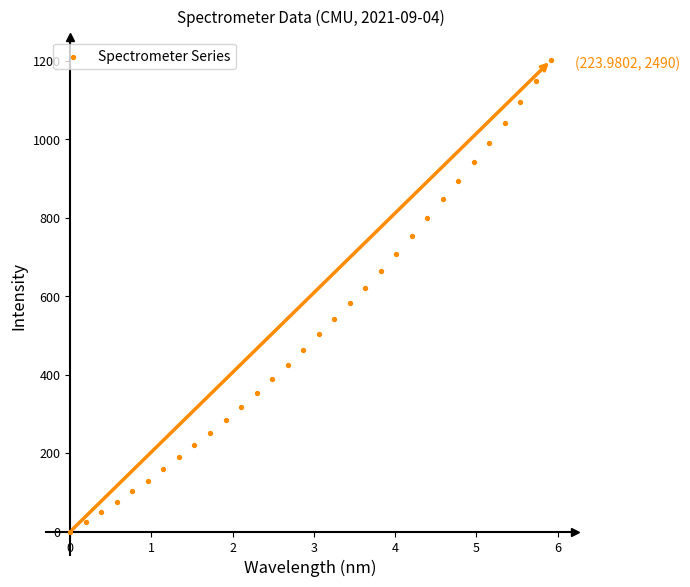

What is the range of X values (max minus min)?

5.9